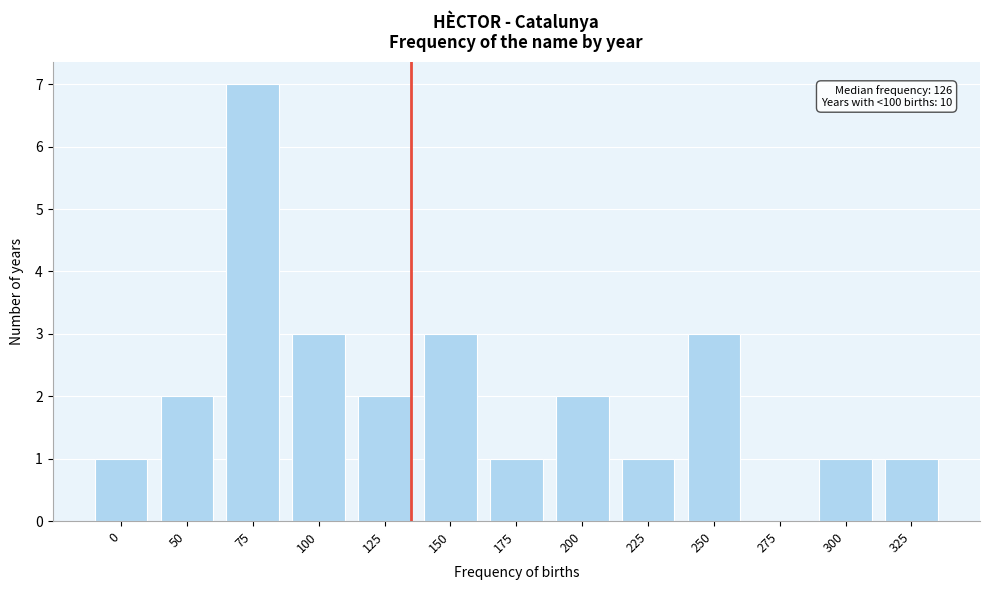

Reading left to right, extract all data points from this chart.

0=1	50=2	75=7	100=3	125=2	150=3	175=1	200=2	225=1	250=3	275=0	300=1	325=1